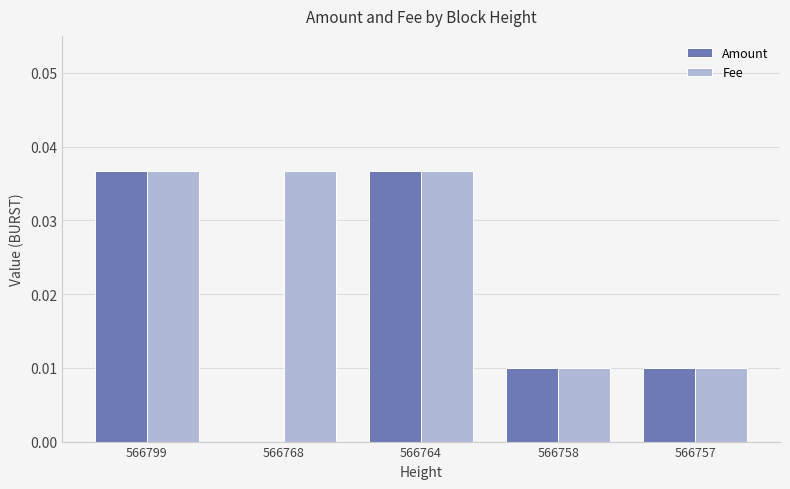

What are all the series names shown in the legend?

Amount, Fee